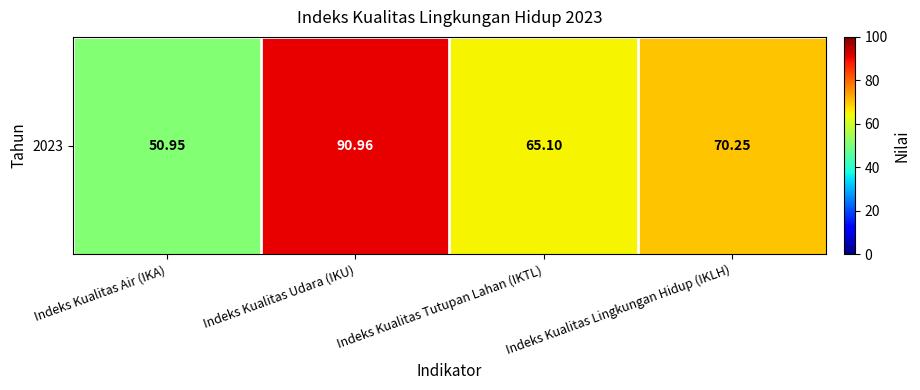

What is the maximum value shown in the chart?

91.0